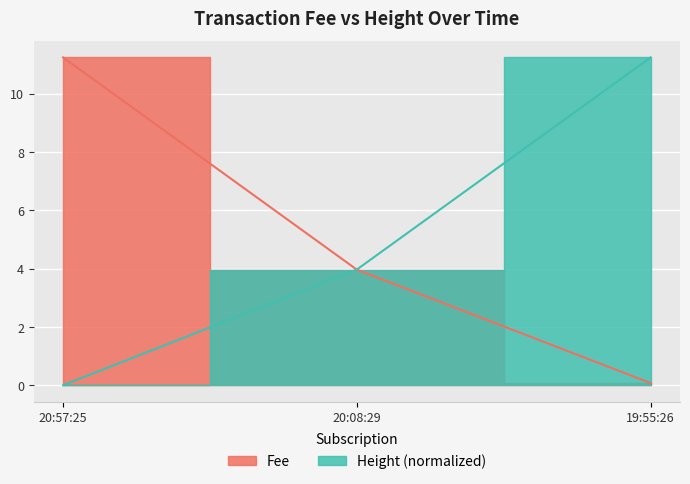

List the labels in order of Fee value, largest first.

19:55:26, 20:08:29, 20:57:25